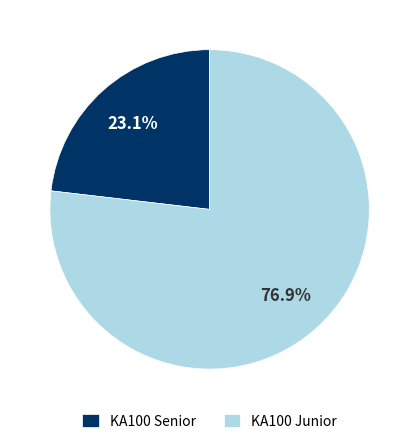

Is KA100 Junior the majority of the pie?

Yes